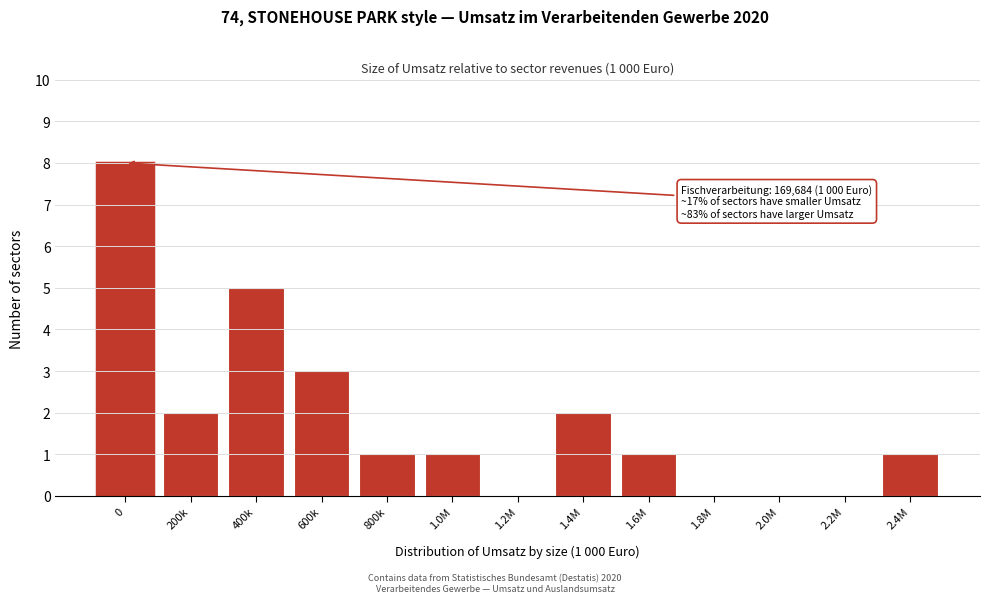

Reading left to right, list all the values displayed in this chart.

0=8	200k=2	400k=5	600k=3	800k=1	1.0M=1	1.2M=0	1.4M=2	1.6M=1	1.8M=0	2.0M=0	2.2M=0	2.4M=1